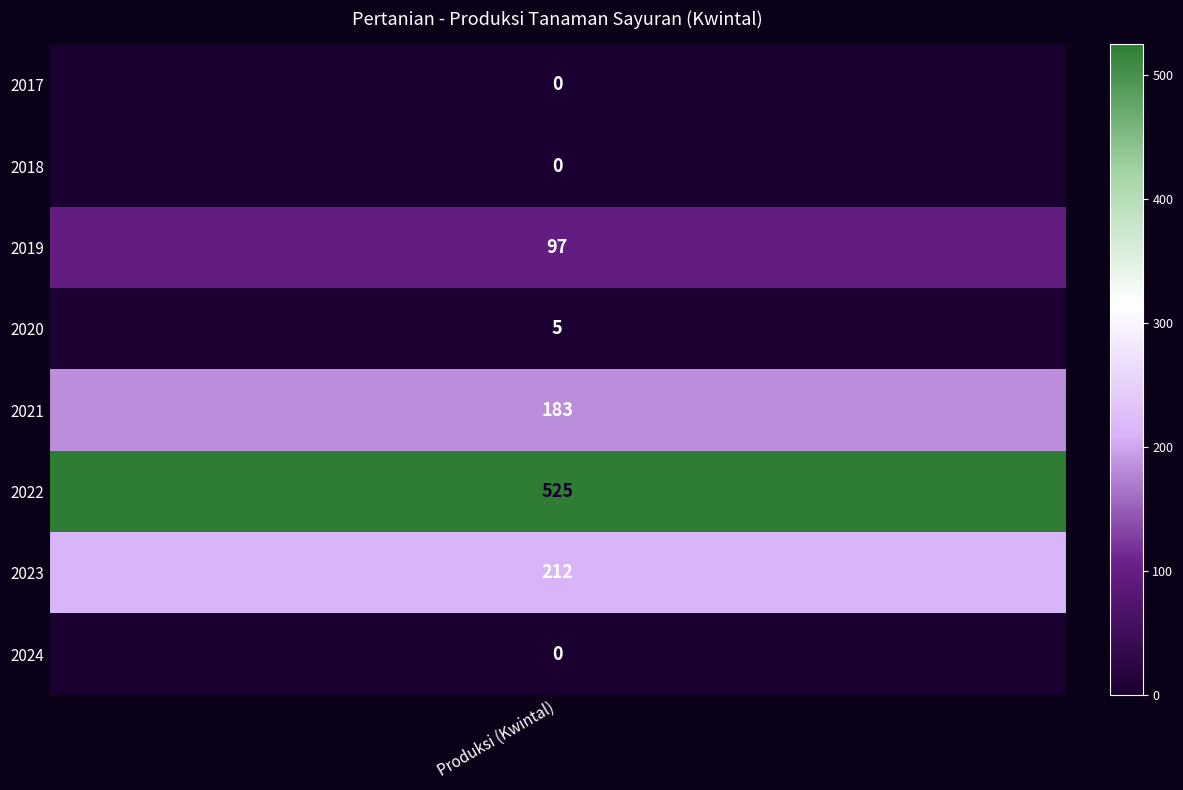

Reading left to right, what are all the values shown in this chart?

2017=0	2018=0	2019=97	2020=5	2021=183	2022=525	2023=212	2024=0